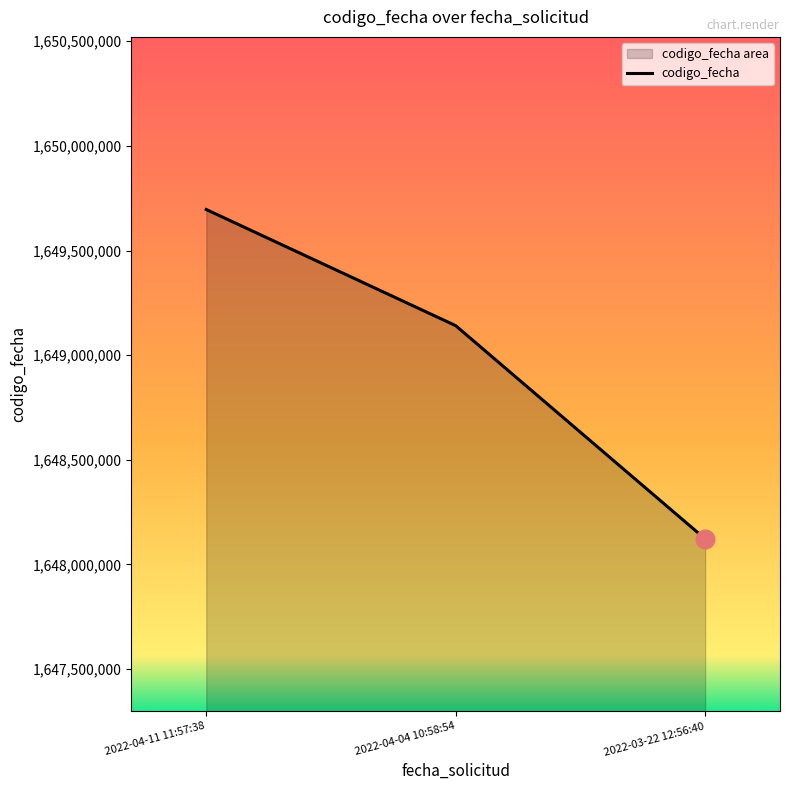

Approximately how many times larger is the value at 2022-04-11 11:57:38 compared to 2022-03-22 12:56:40?

1.0